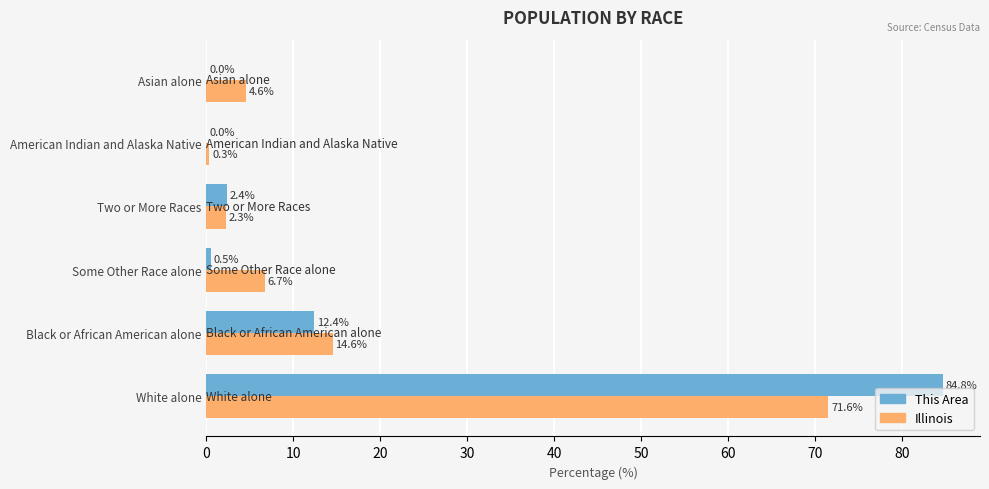

The value of This Area at Some Other Race alone is 0.5. True or false?

True